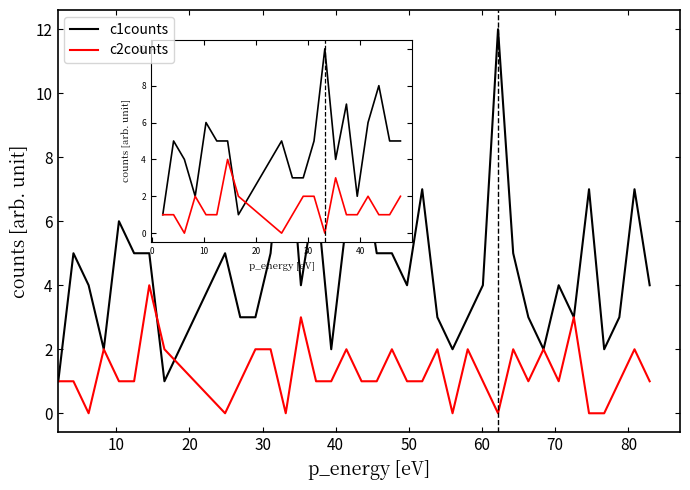

Which series has the widest spread of values?

c1counts